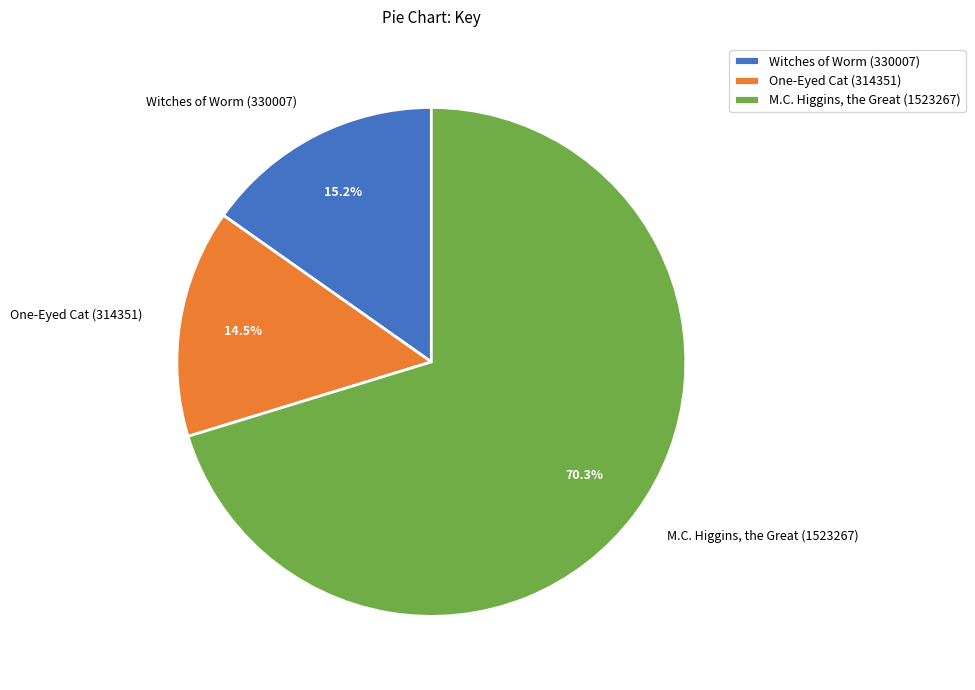

Count the number of slices in the pie.

3